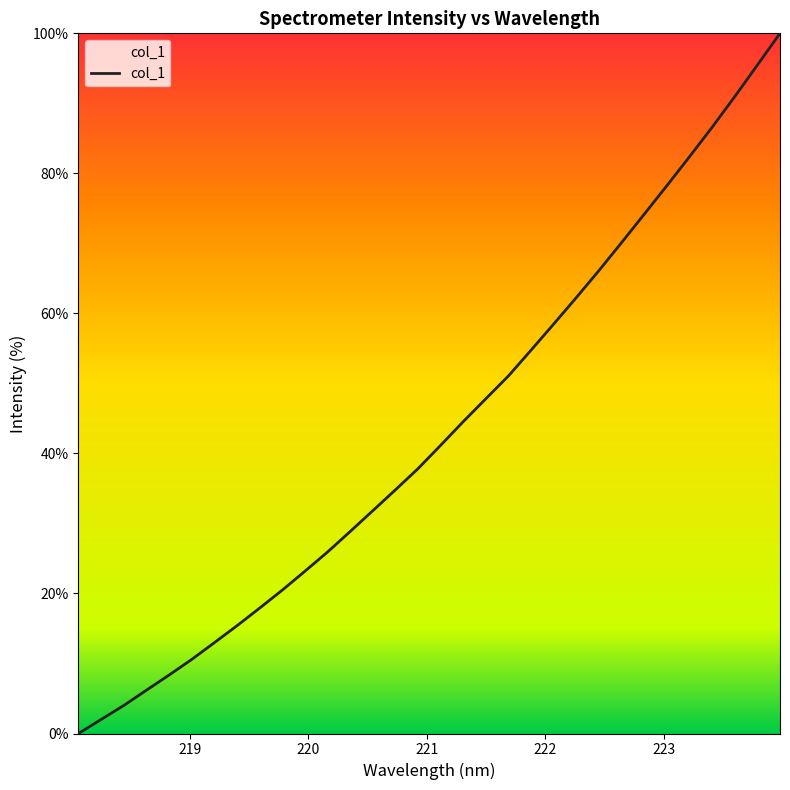

What is the difference between the maximum and minimum values?

100.0